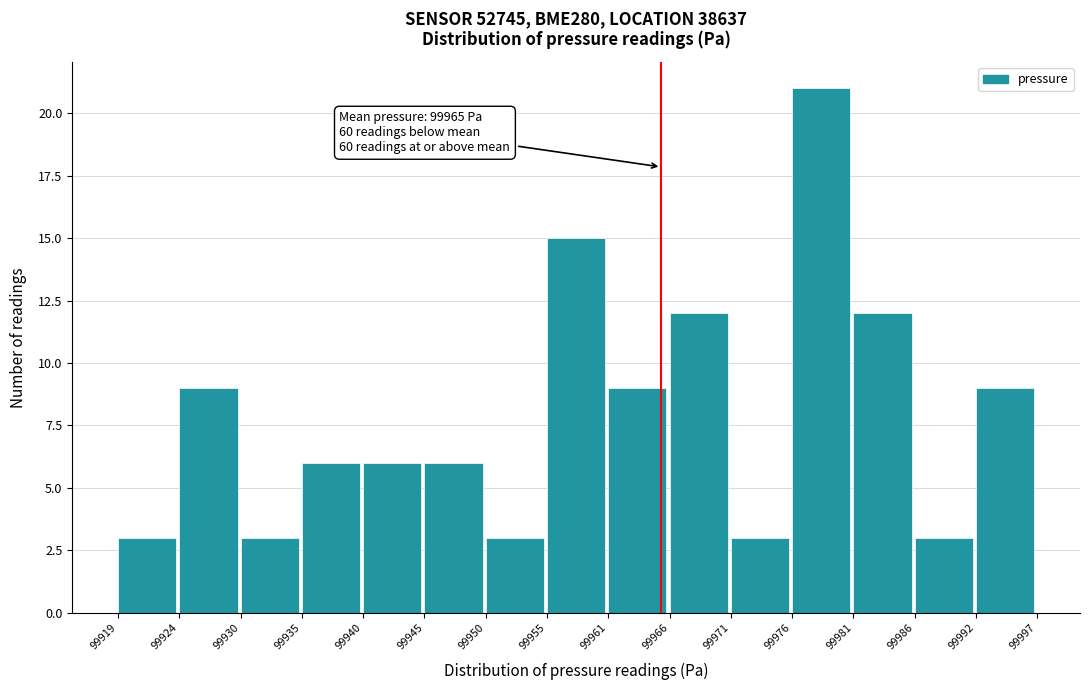

Over which range of the x-axis is the bar tallest?

99976 to 99981